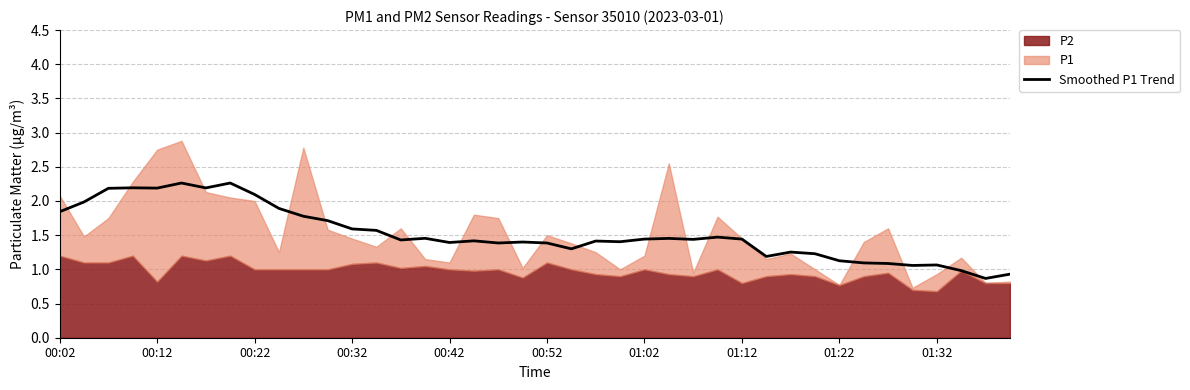

What is the minimum value for Smoothed P1 Trend?

0.9